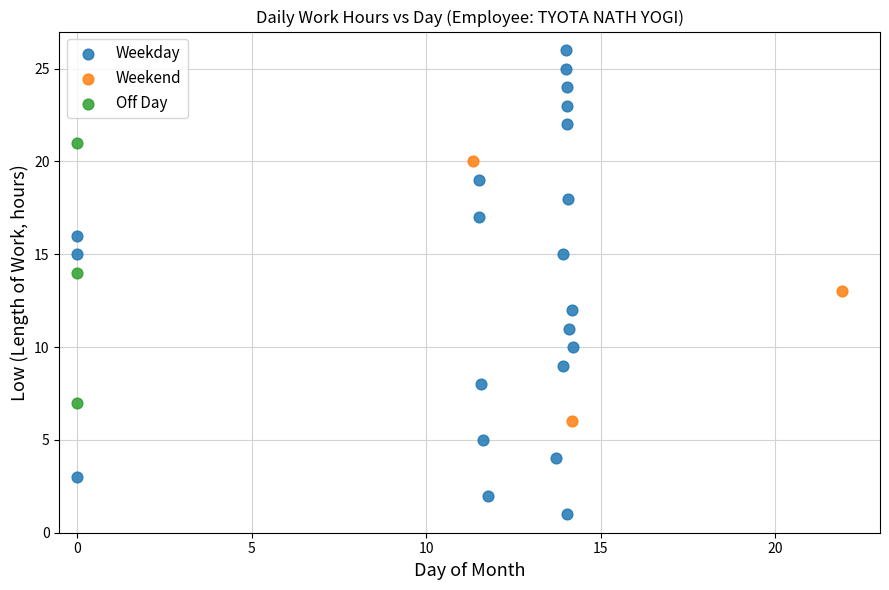

Which series has the largest Y range (max minus min)?

Weekday